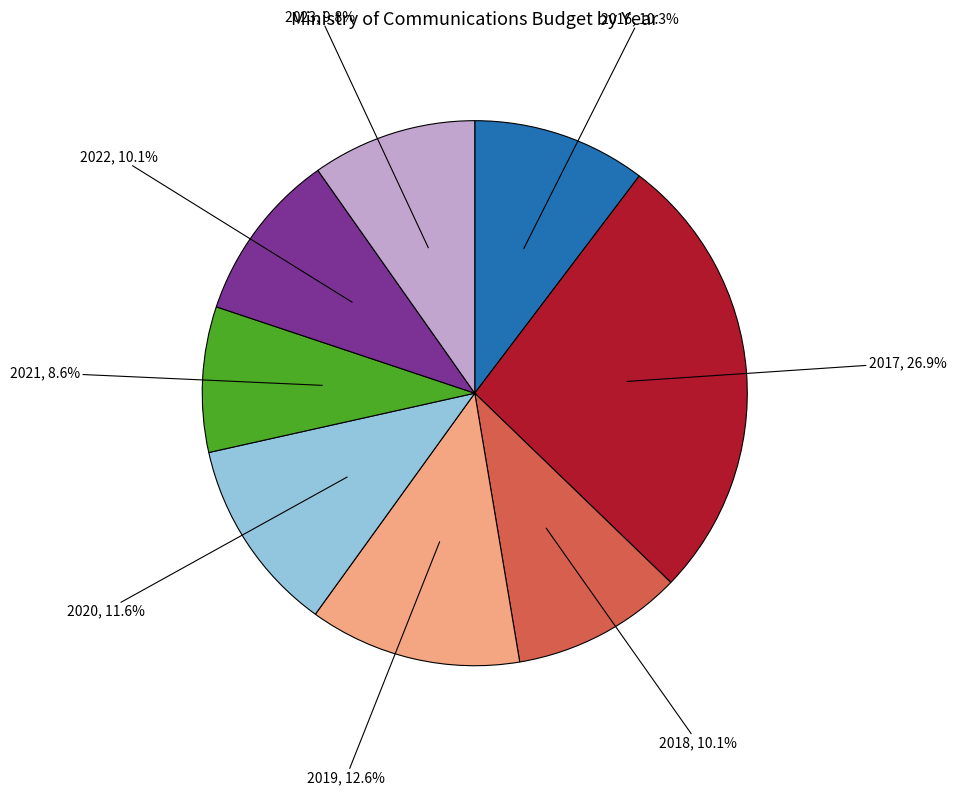

Is there any slice that represents more than half of the pie?

No